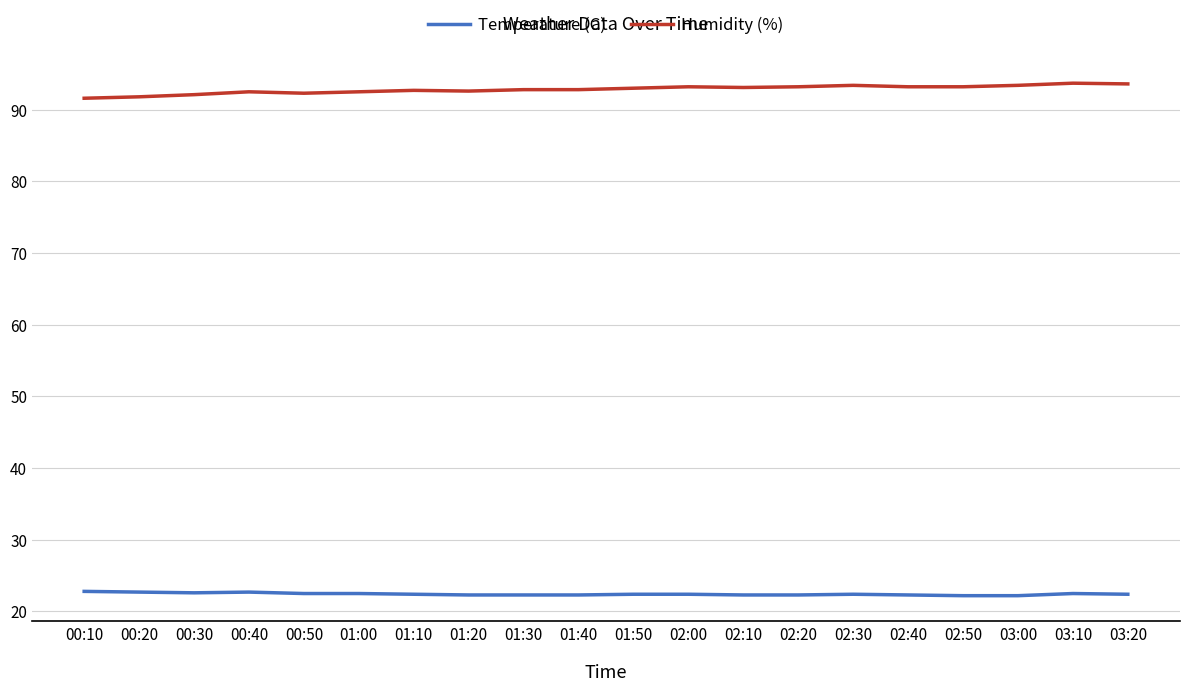

How many lines are shown in the chart?

2